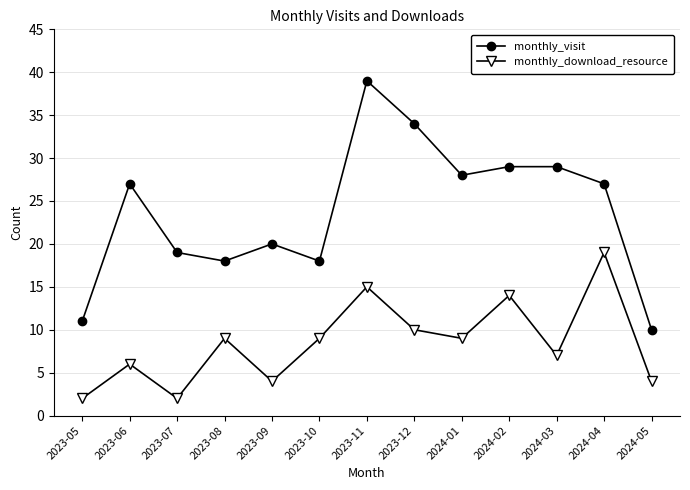

True or false: monthly_visit has a value of 28 at 2024-01.

True